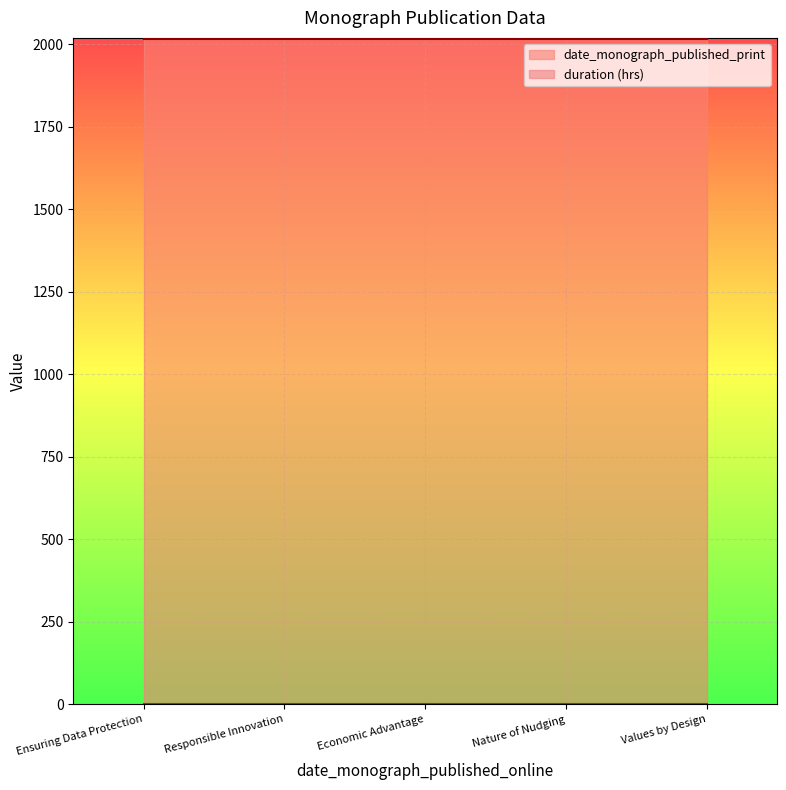

What is the maximum value shown in the chart?

2018